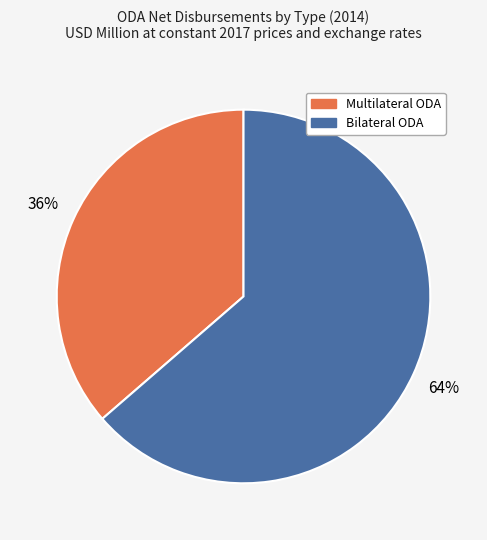

Which slice represents more than half of the pie?

Bilateral ODA